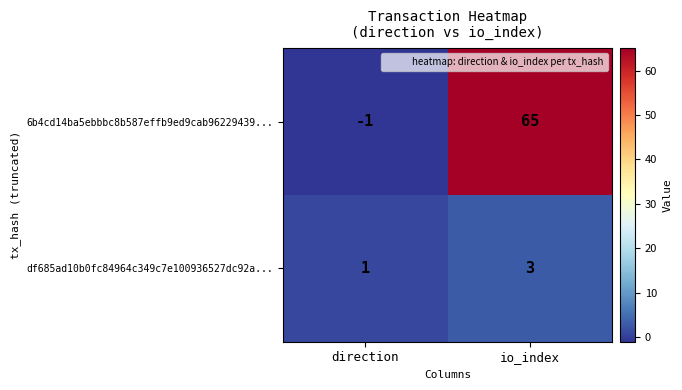

Rank the series by their average value, from highest to lowest.

6b4cd14ba5ebbbc8b587effb9ed9cab96229439..., df685ad10b0fc84964c349c7e100936527dc92a...